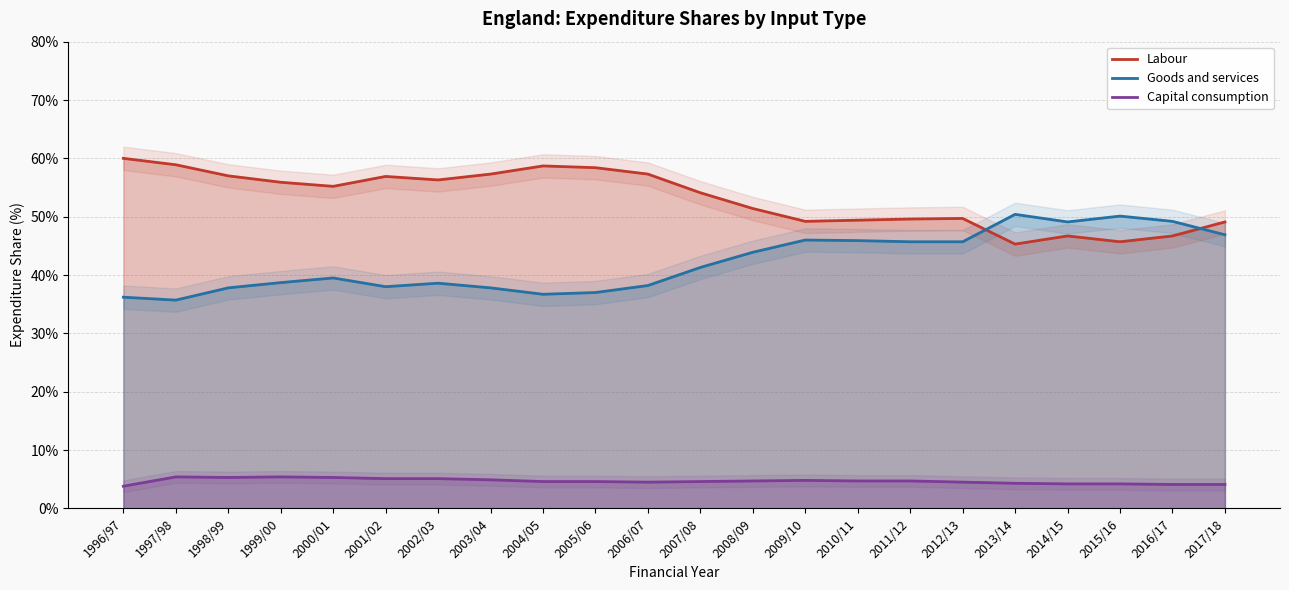

How many values in the Capital consumption series are below 4?

1